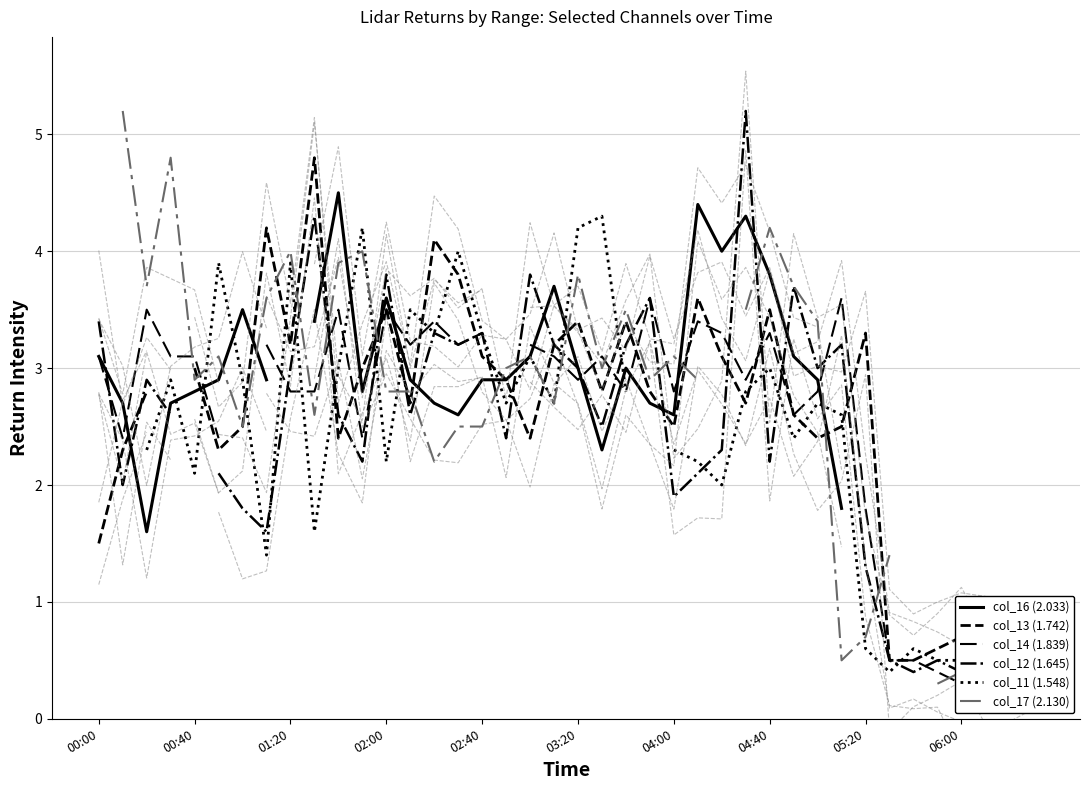

Which series changed the most between 21 and 28?

col_16 (2.033)